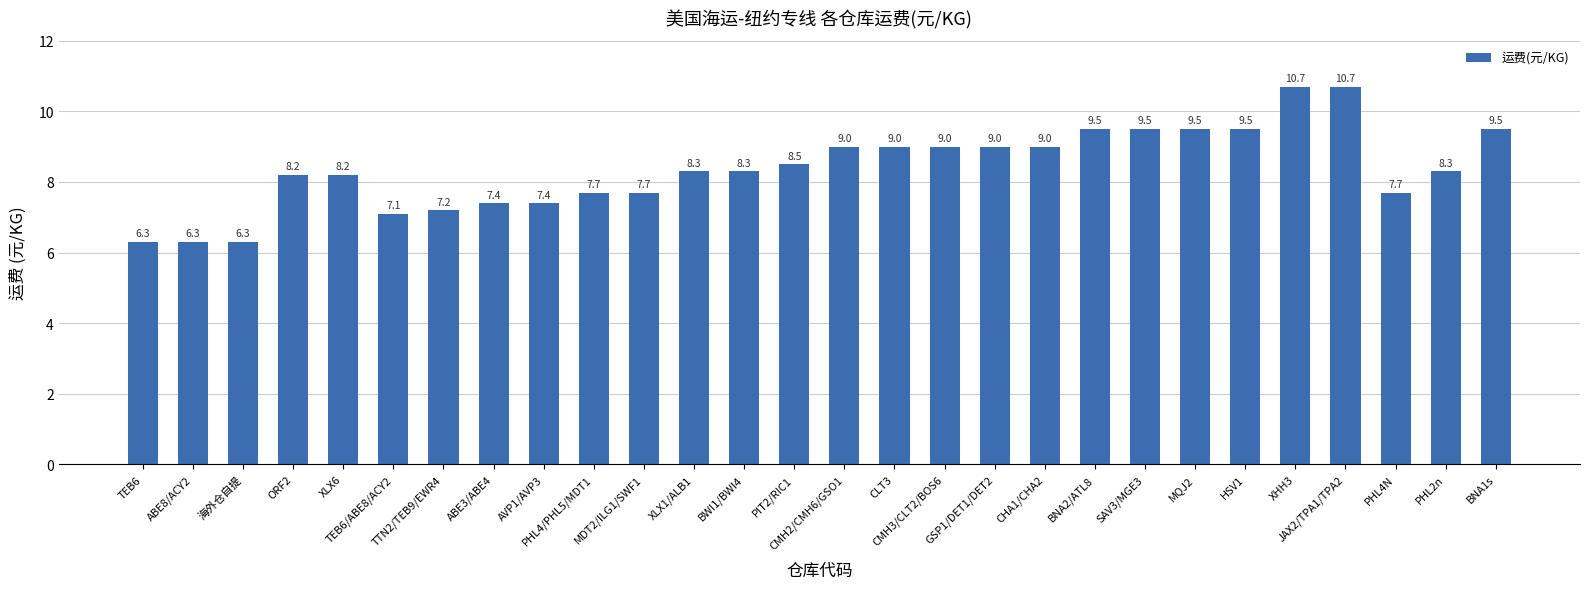

Count the number of values greater than 8.

18